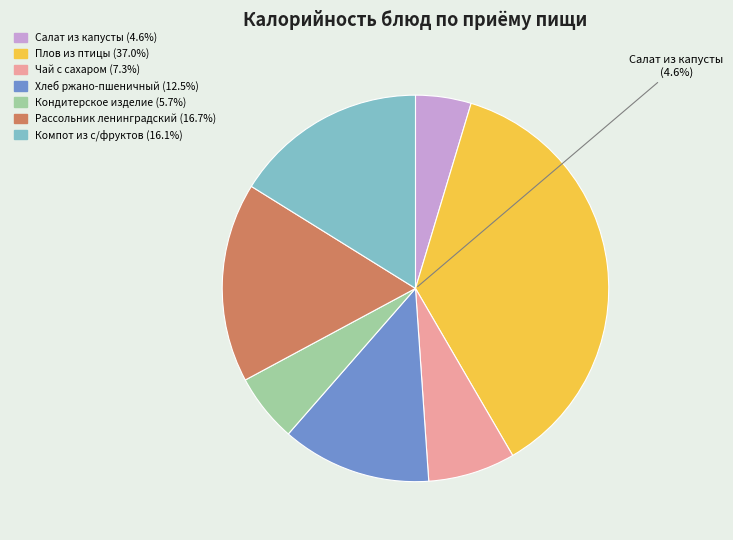

True or false: Кондитерское изделие accounts for 6% of the total.

True